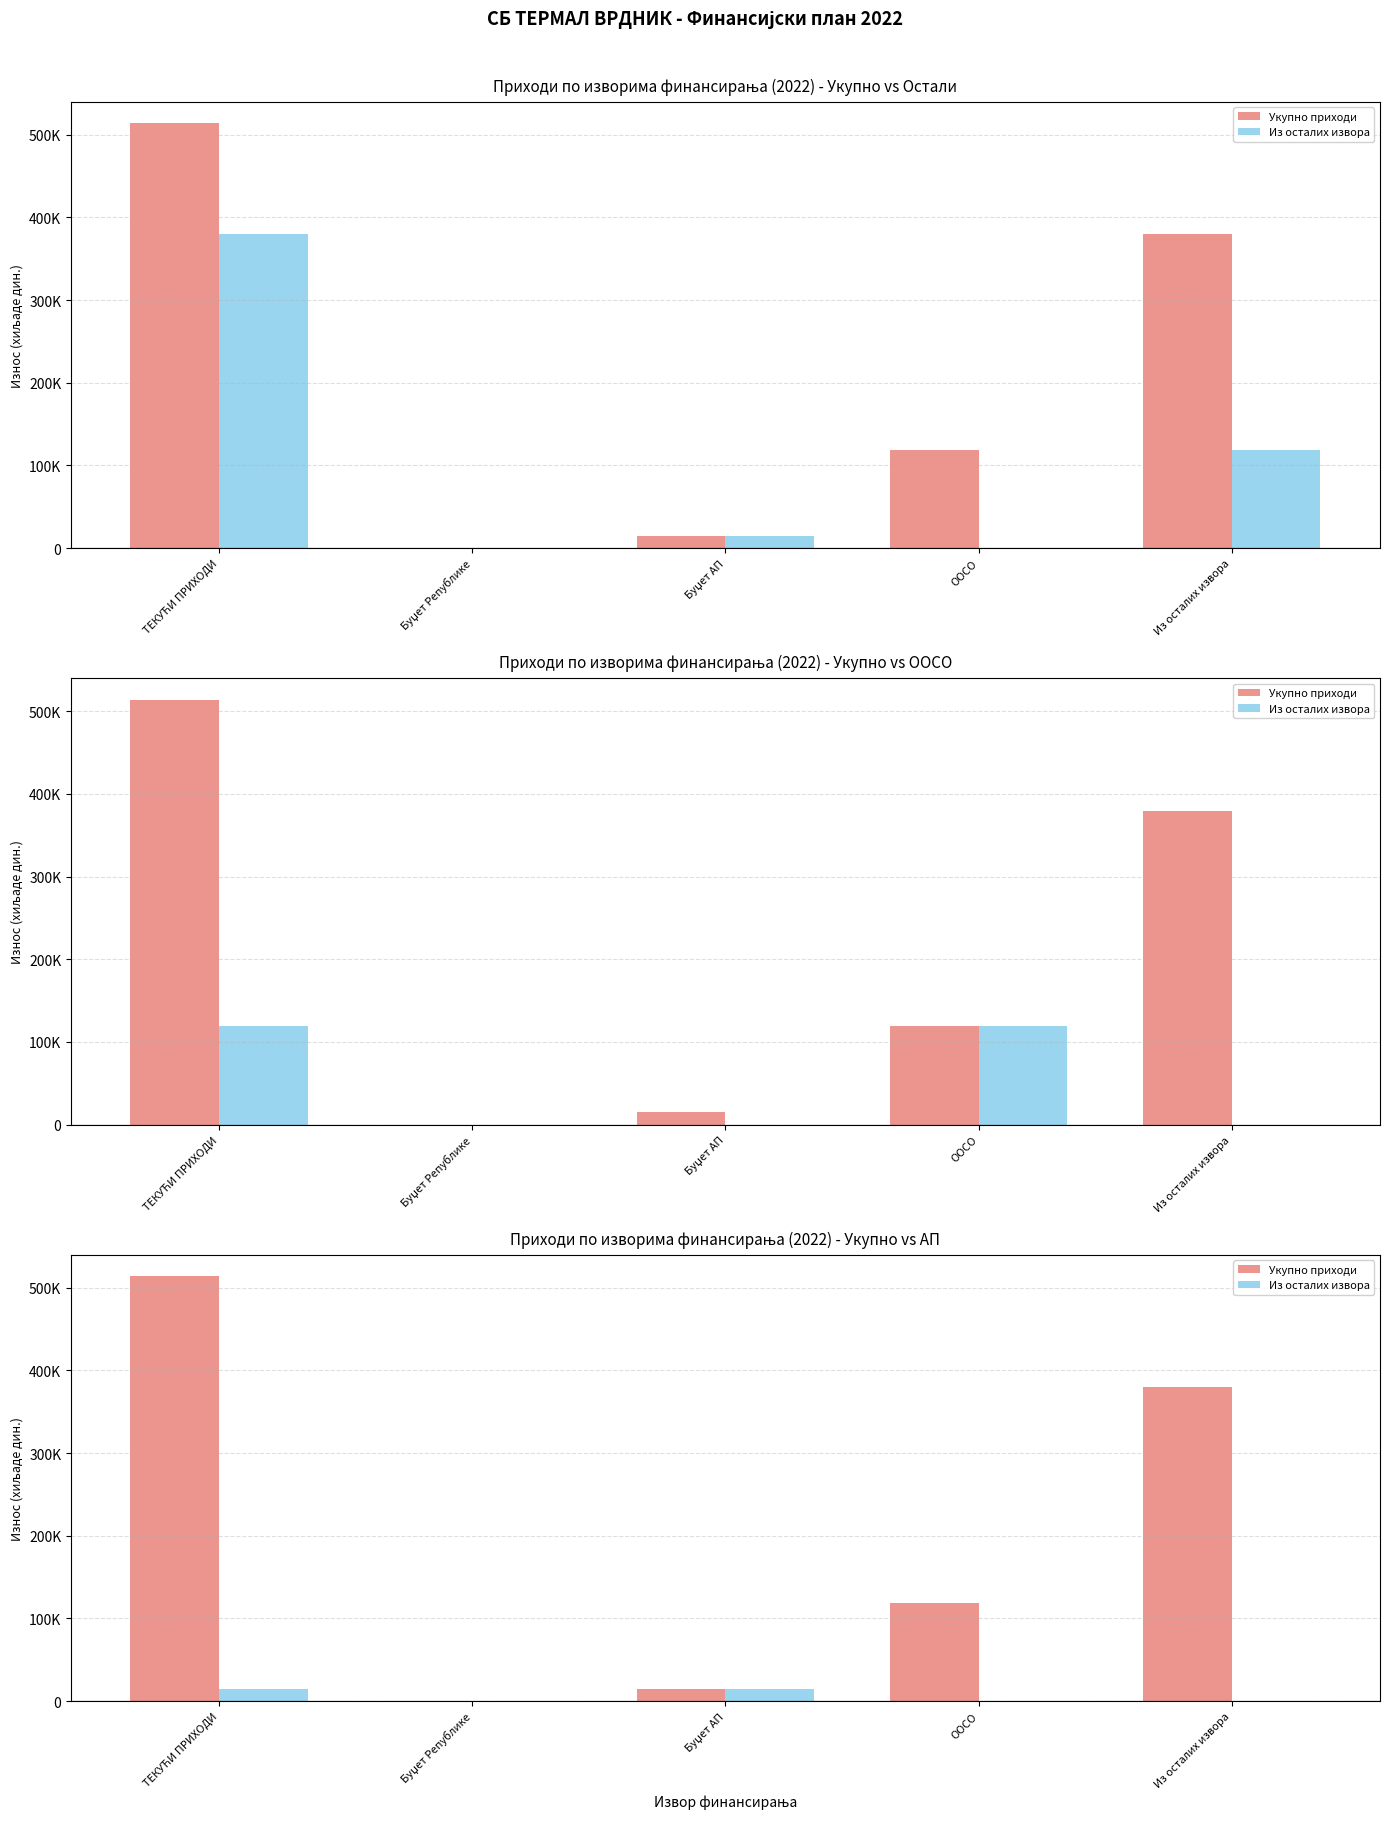

Is it true that Из осталих извора equals 0 at ООСО?

True